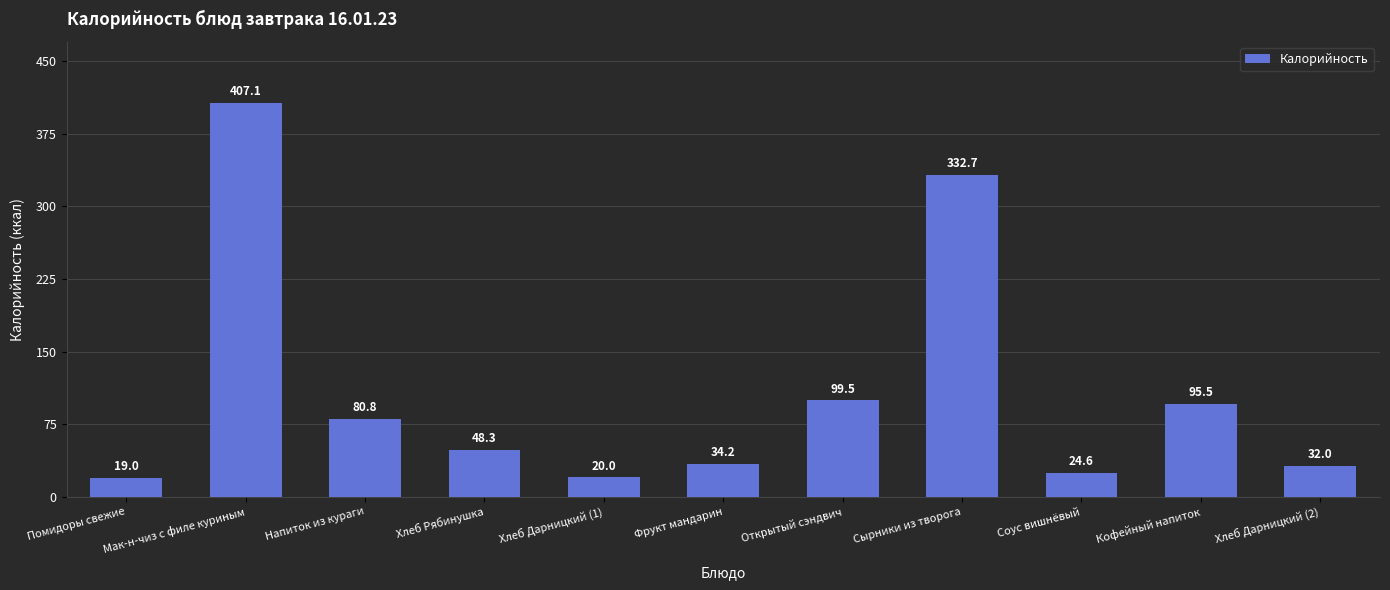

What is the label of the 1st bar from the right?

Хлеб Дарницкий (2)